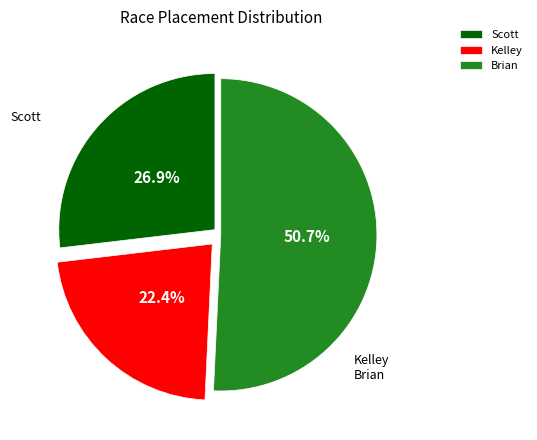

Is Kelley the majority of the pie?

No